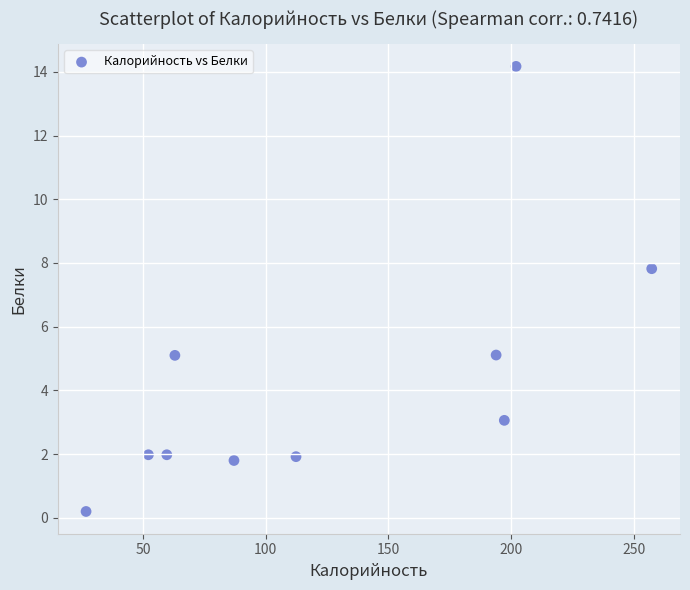

What Y value in the scatter plot is closest to 7?

7.8